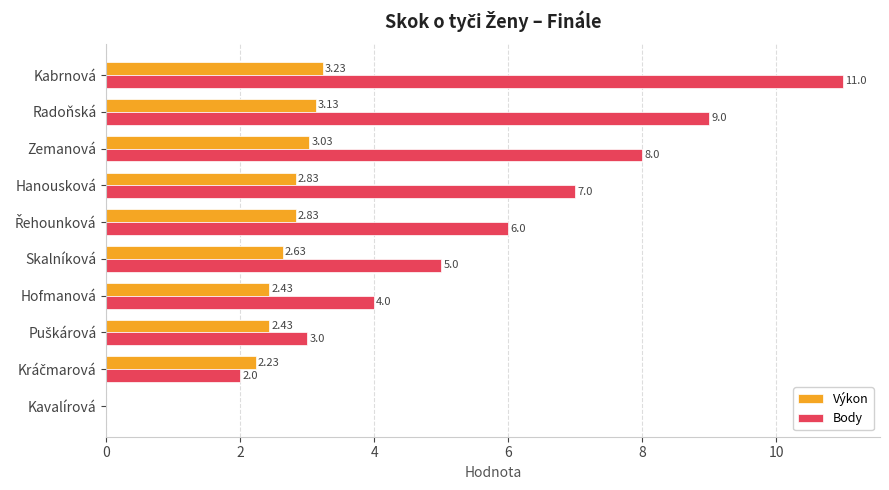

What is the sum of all Body values?

55.0